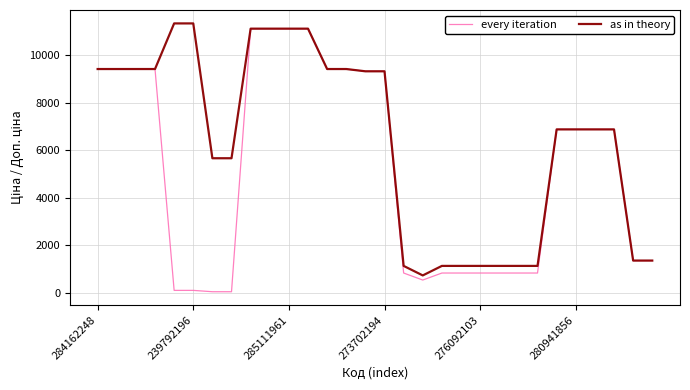

Does the chart have visible grid lines?

Yes